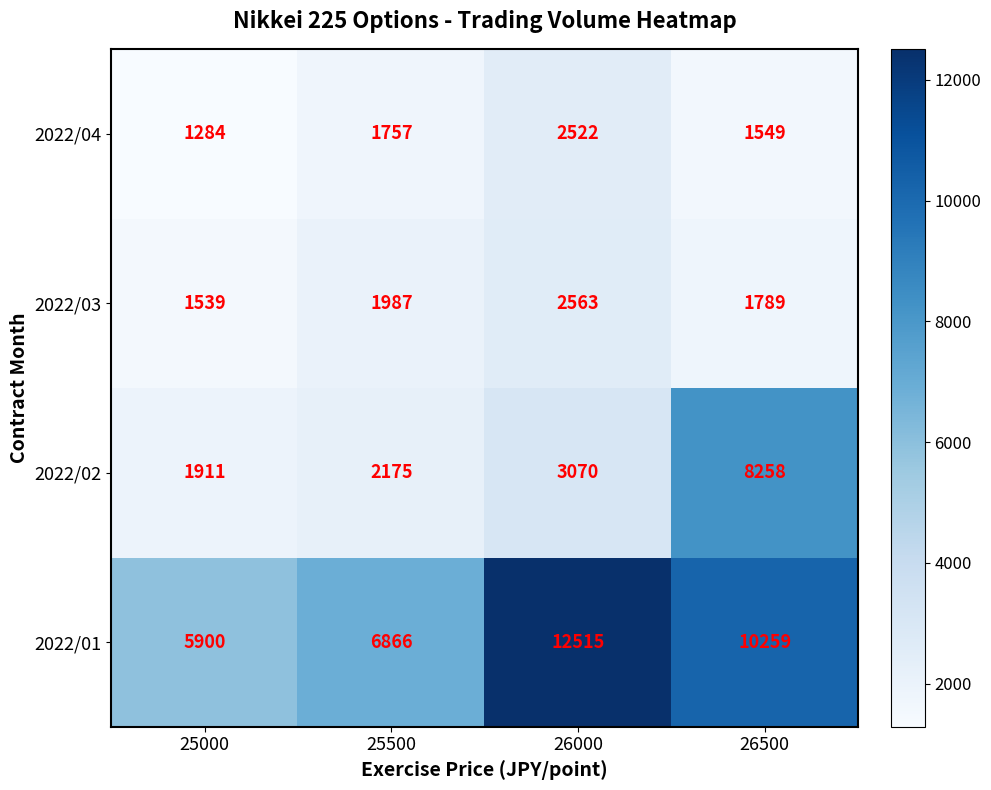

List the series in order of their peak value, lowest first.

2022/04, 2022/03, 2022/02, 2022/01